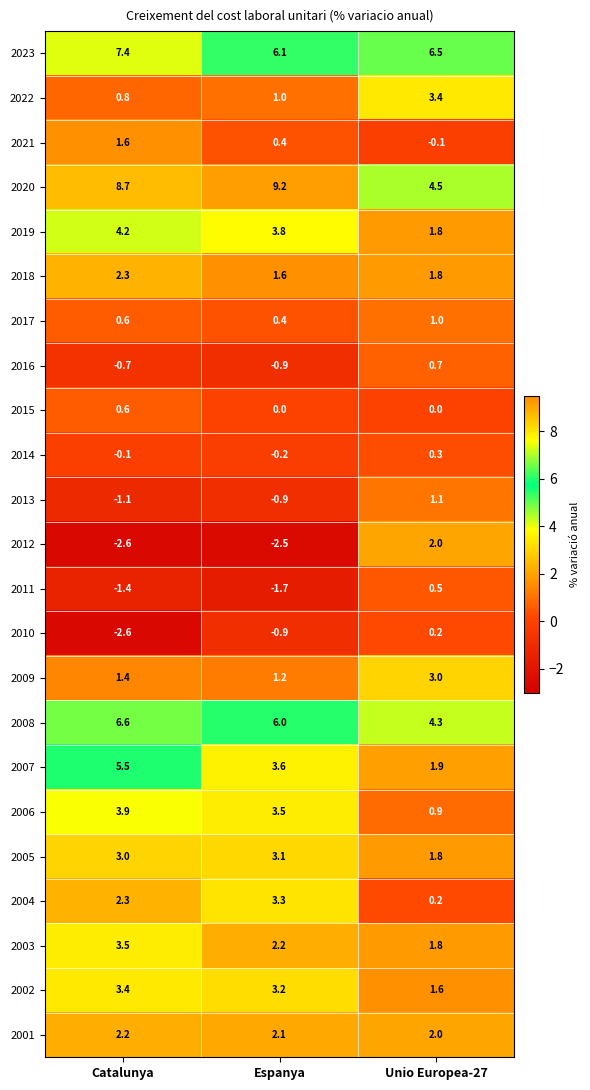

Rank the categories by 2005 value from lowest to highest.

Unio Europea-27, Catalunya, Espanya